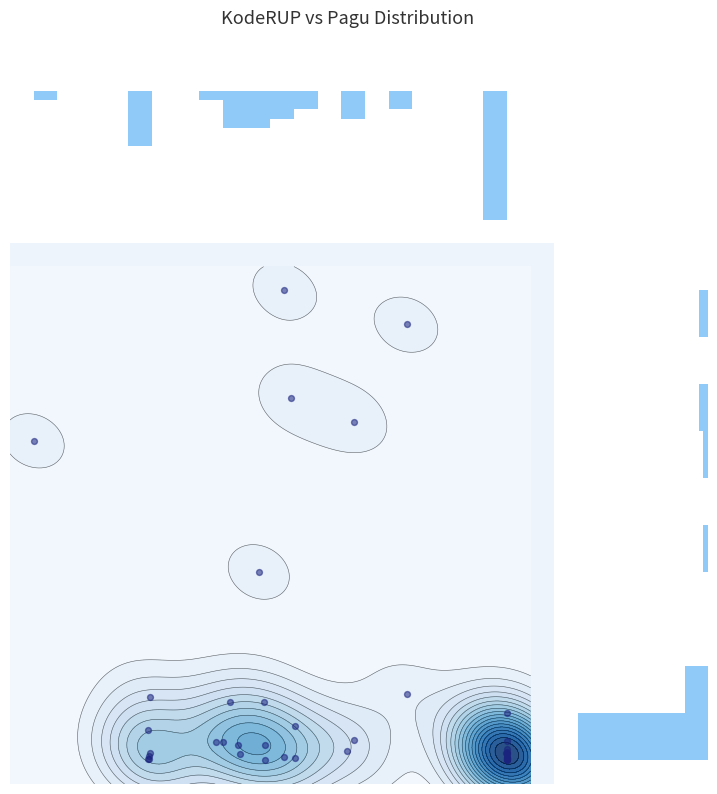

How many categories are shown in the chart?

40